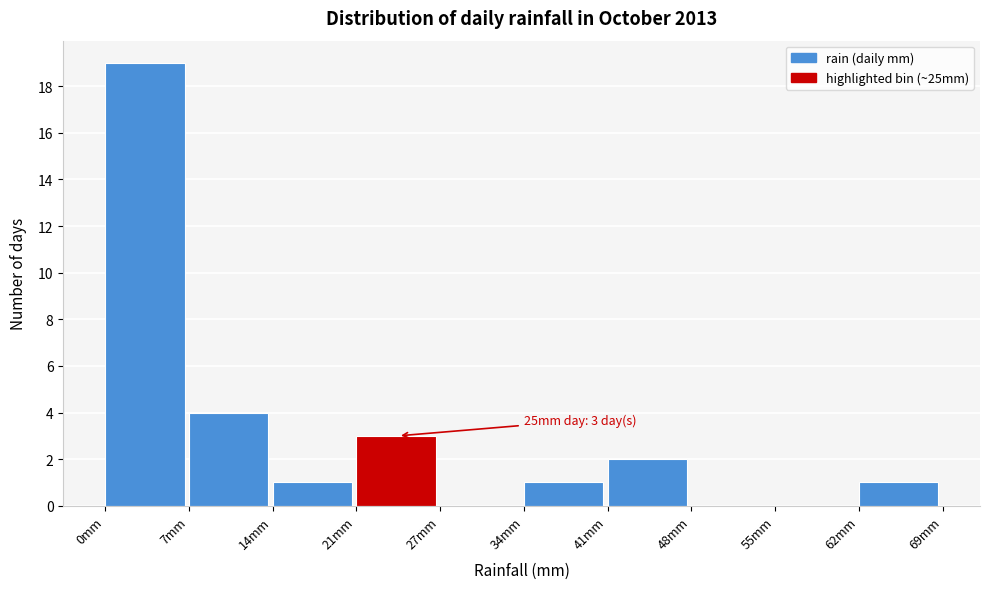

Which range on the x-axis has the tallest bar?

0 to 7